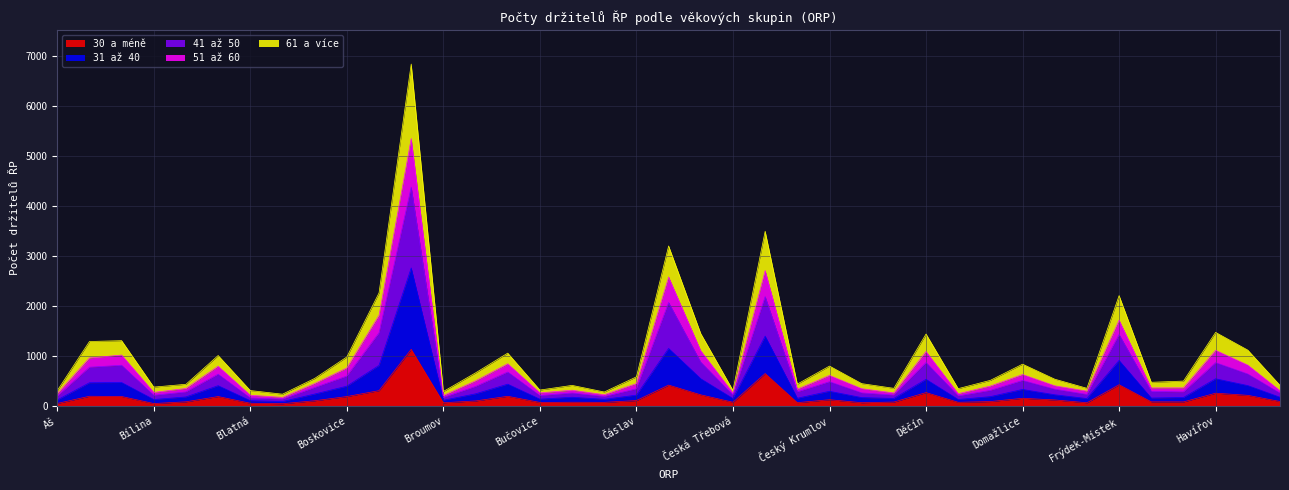

The value of 31 až 40 at 11 is 1186. True or false?

False